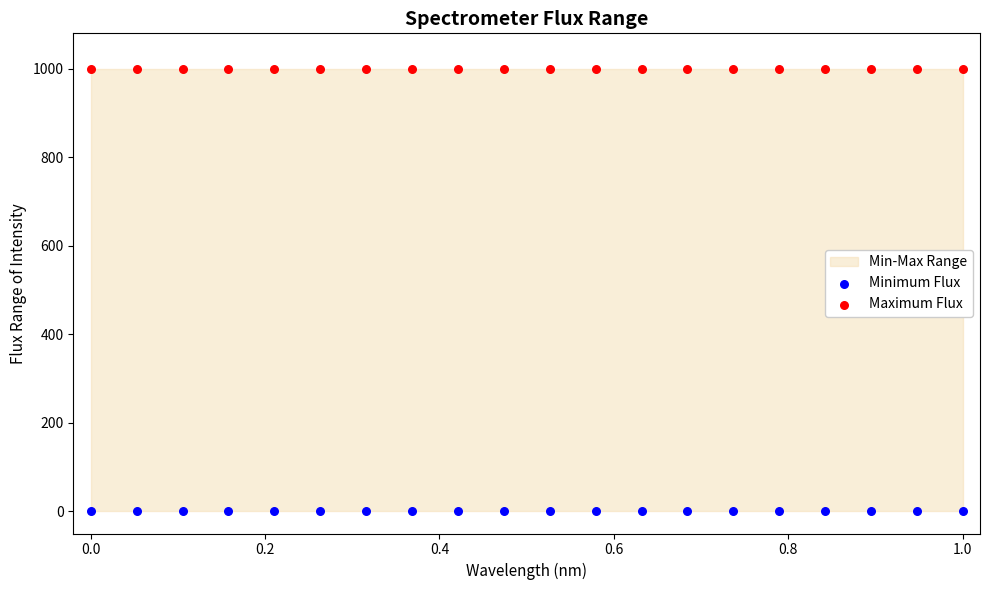

Which series contains the highest Y value?

Maximum Flux